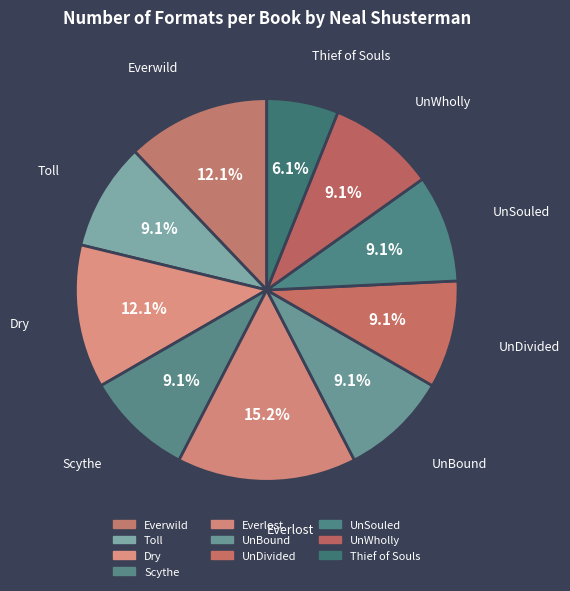

To the nearest percent, what is the difference between the largest and smallest slice percentages?

9%